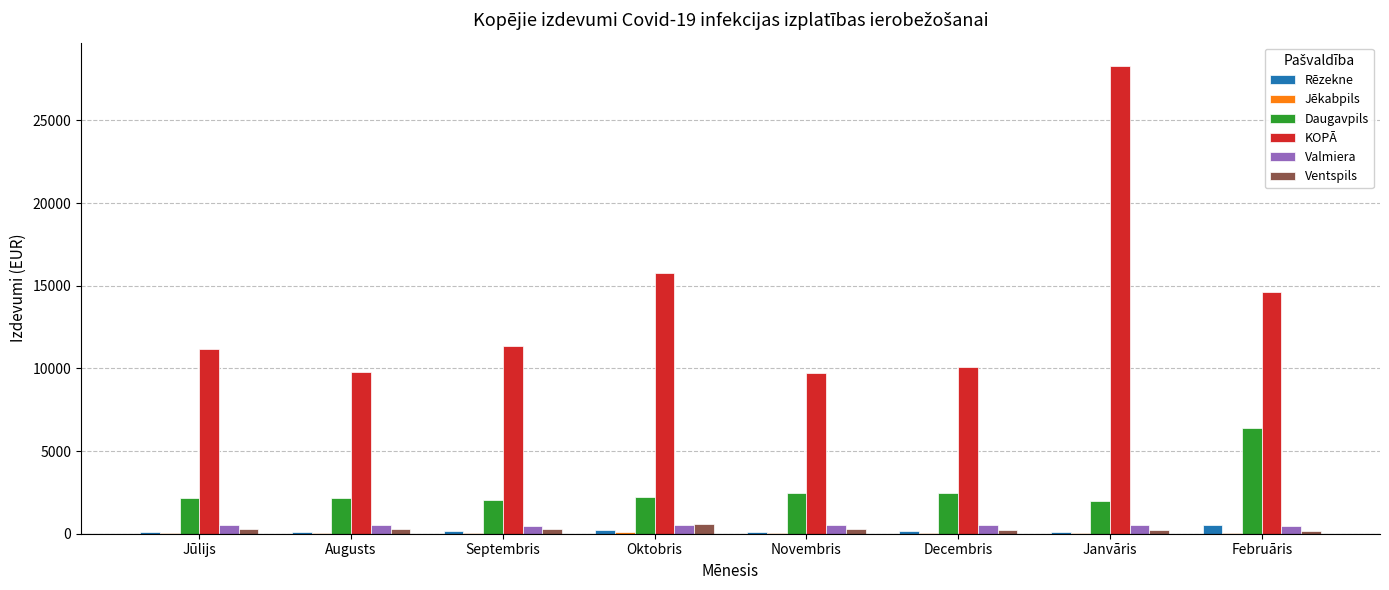

Is it true that Daugavpils equals 2484.3 at Decembris?

True